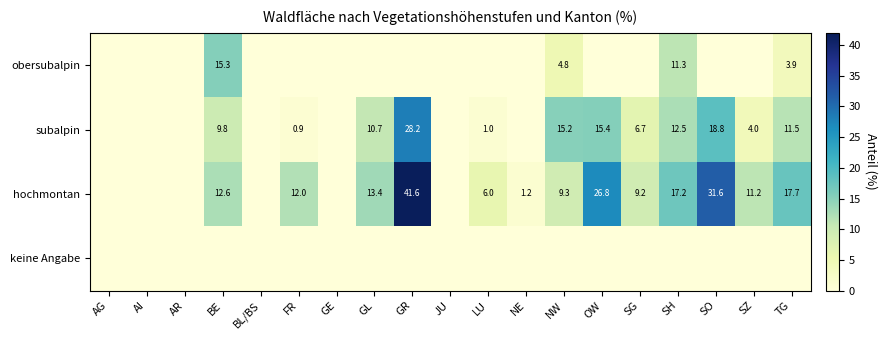

The obersubalpin series shows 1.3 at NW. True or false?

False